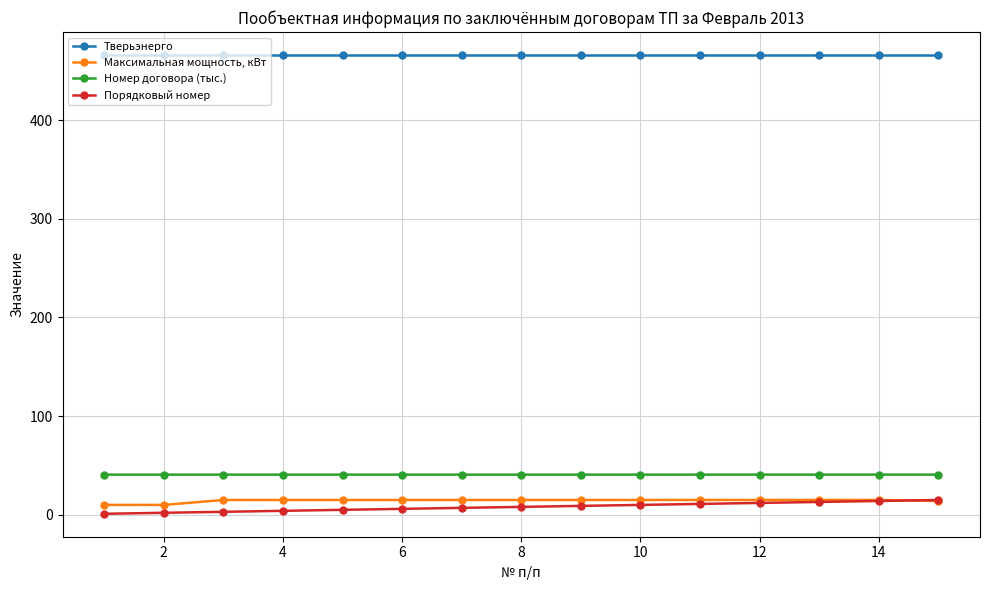

What is the value of the Номер договора (тыс.) point at the 12th from the left?

40.7